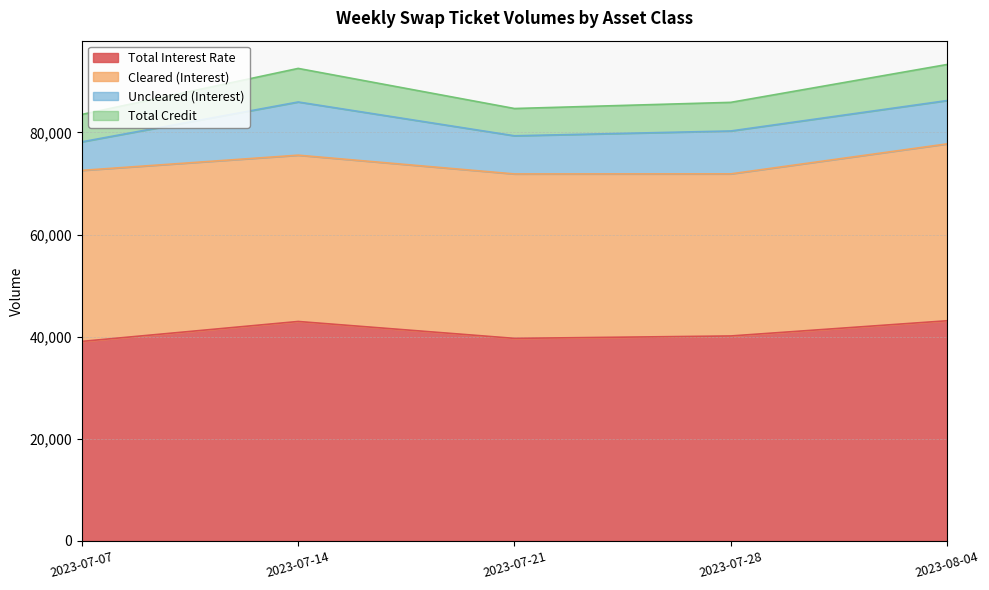

At which label does Total Interest Rate first exceed 40146?

2023-07-14